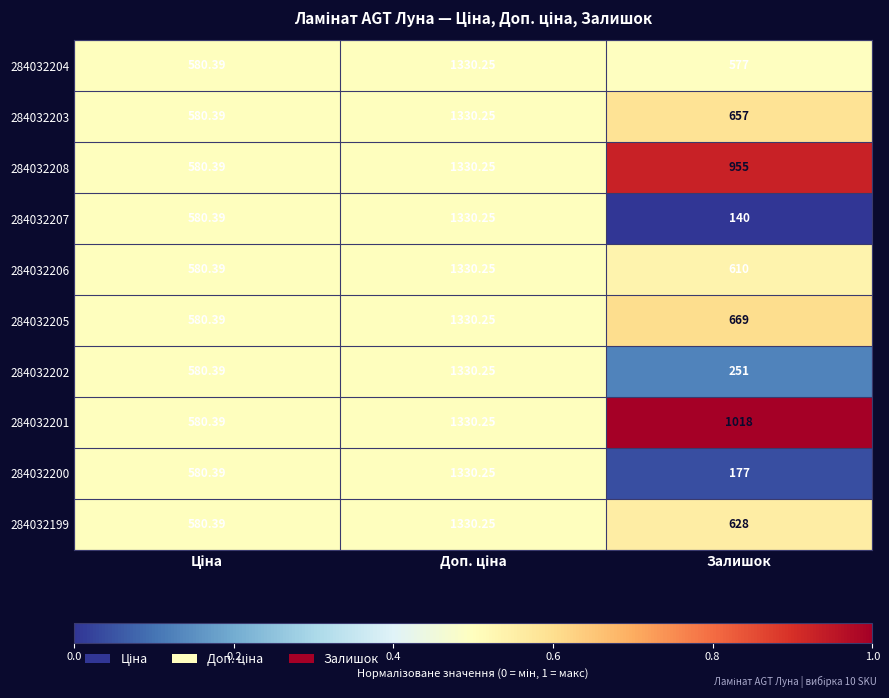

Which category has the lowest value across all series?

Залишок